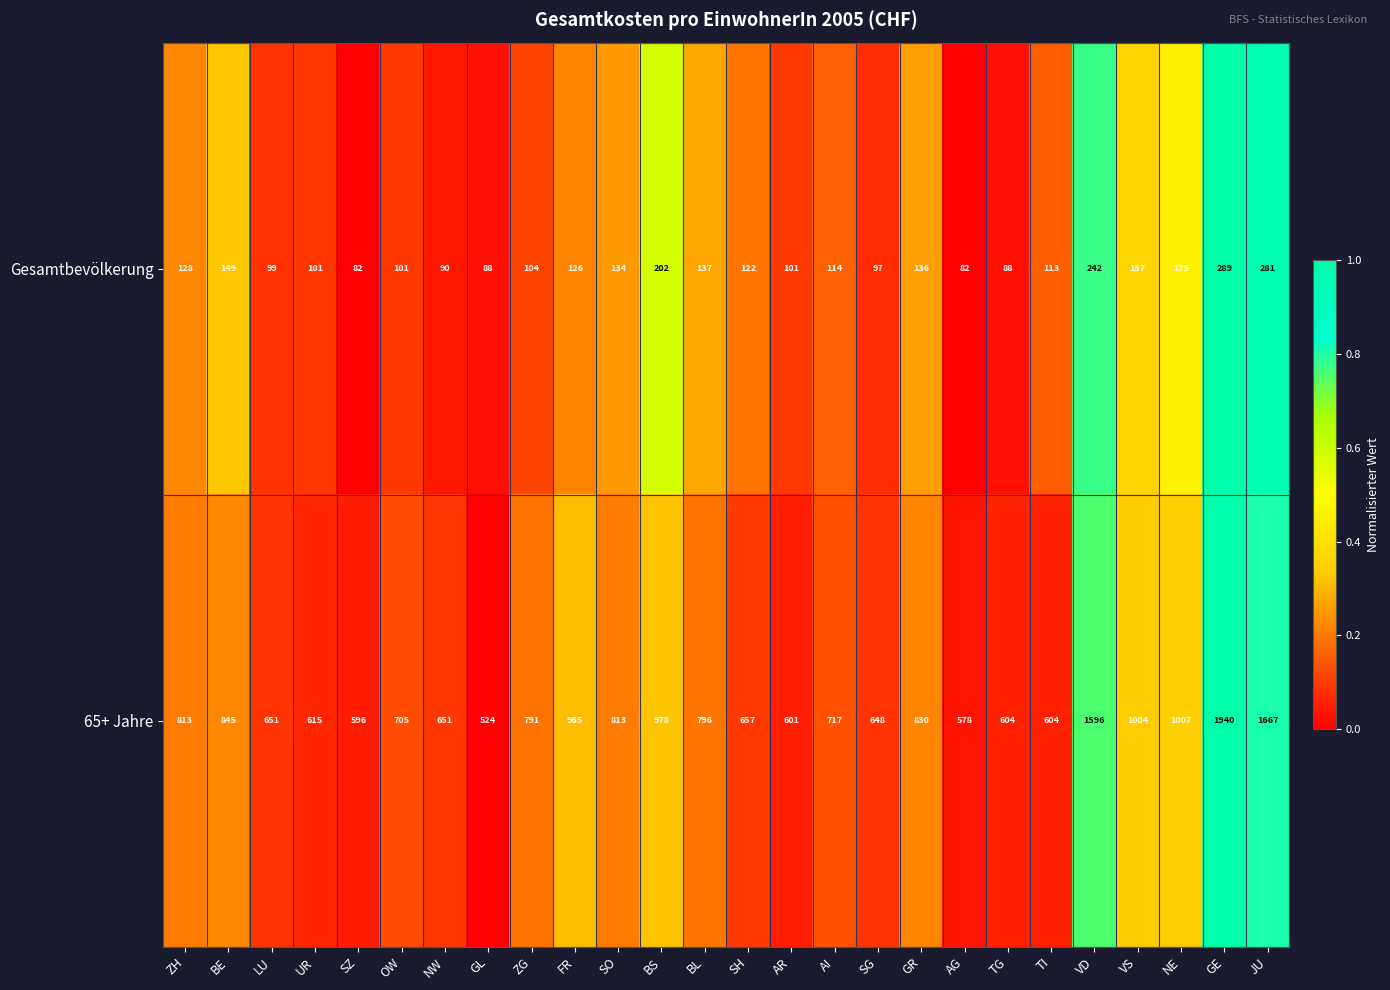

What is the greatest value displayed?

1940